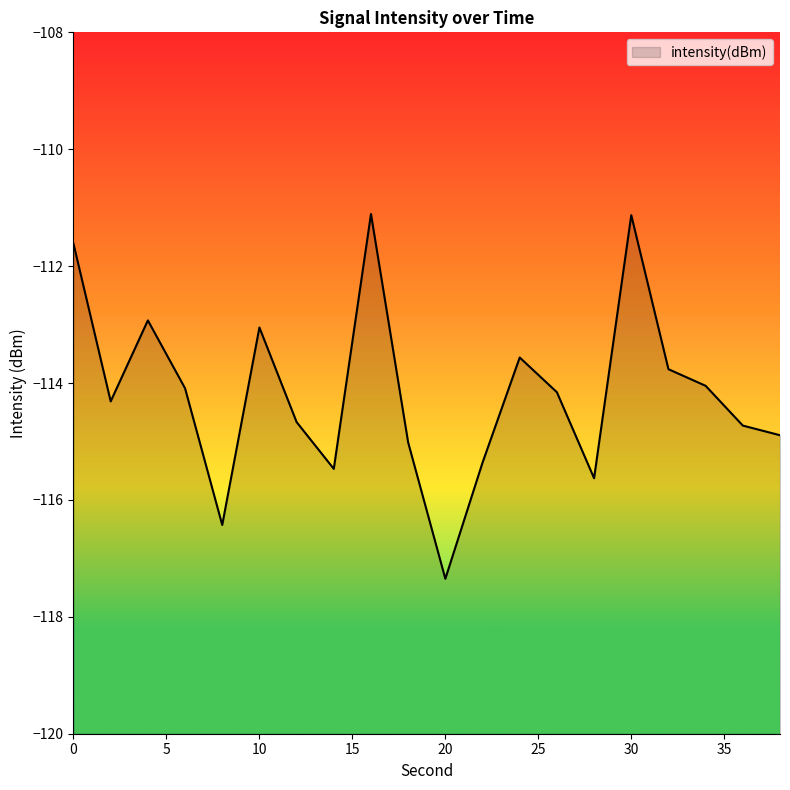

Reading left to right, extract all data points from this chart.

-111.6	-114.3	-112.9	-114.1	-116.4	-113.0	-114.7	-115.5	-111.1	-115.0	-117.3	-115.4	-113.6	-114.2	-115.6	-111.1	-113.8	-114.0	-114.7	-114.9